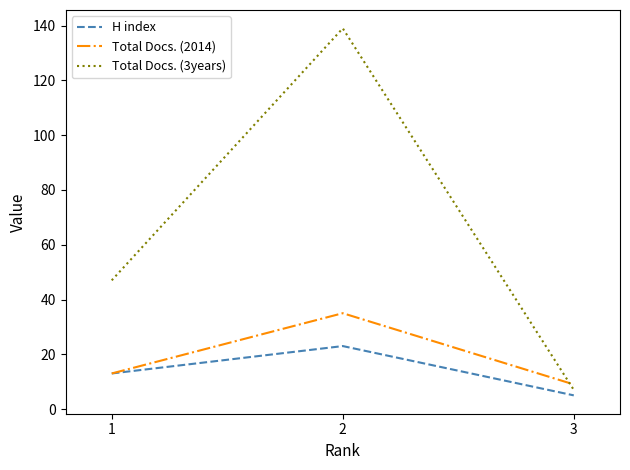

Is the value of H index at 3 greater than the value of Total Docs. (2014) at 2?

No